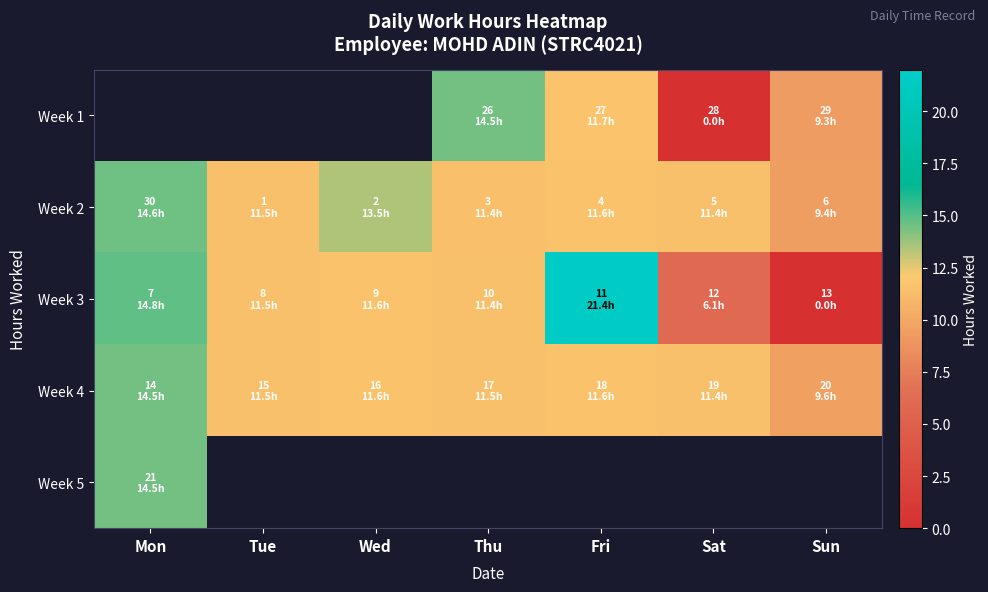

What is the sum of all Week 2 values?

83.3